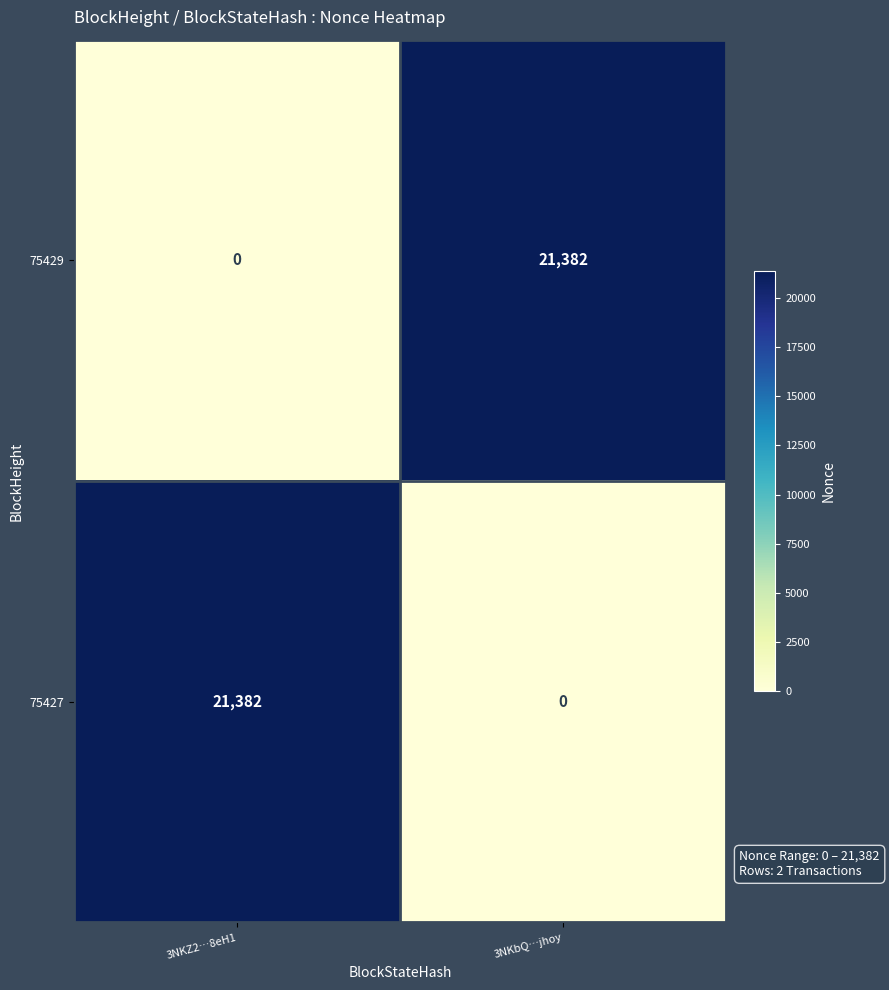

What is the total value across all series at 3NKbQ…jhoy?

21382